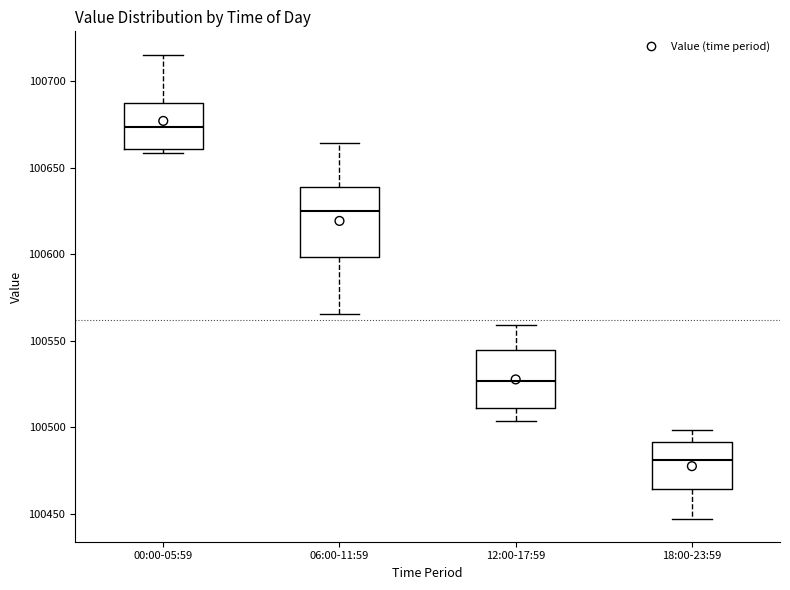

Reading left to right, read every box against the y-axis: the position of its median line, the range the box covers, and the ends of its whiskers. The values are not printed on the chart, so give them approximately, as read against the axis.

00:00-05:59: median 100675, box 100660 to 100690, whiskers 100660 (just below the box's lower edge) to 100715
06:00-11:59: median 100625, box 100600 to 100640, whiskers 100565 to 100665
12:00-17:59: median 100525, box 100510 to 100545, whiskers 100505 to 100560
18:00-23:59: median 100480, box 100465 to 100490, whiskers 100445 to 100500